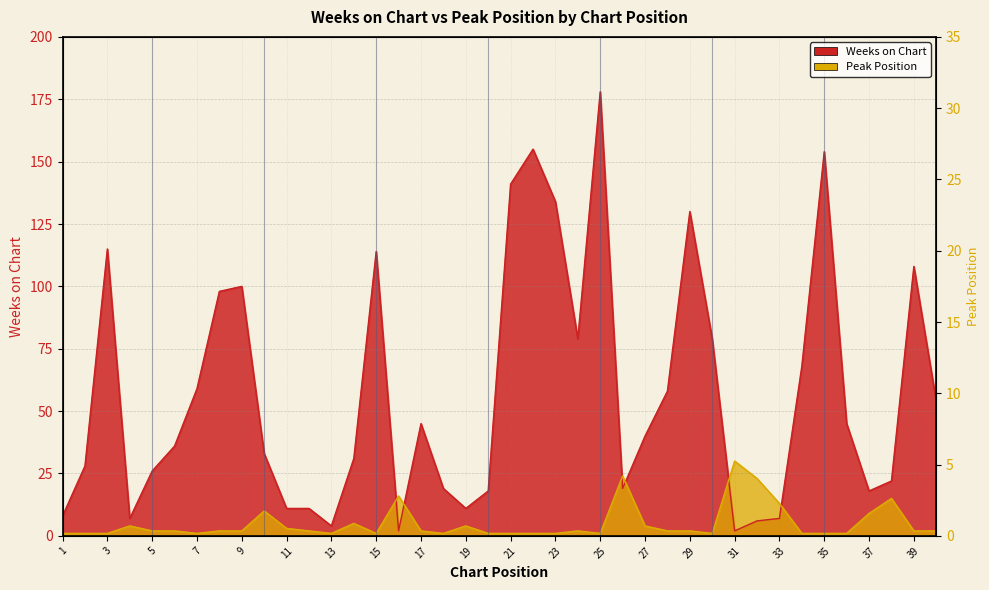

Where is the first local minimum for Peak Position?

7